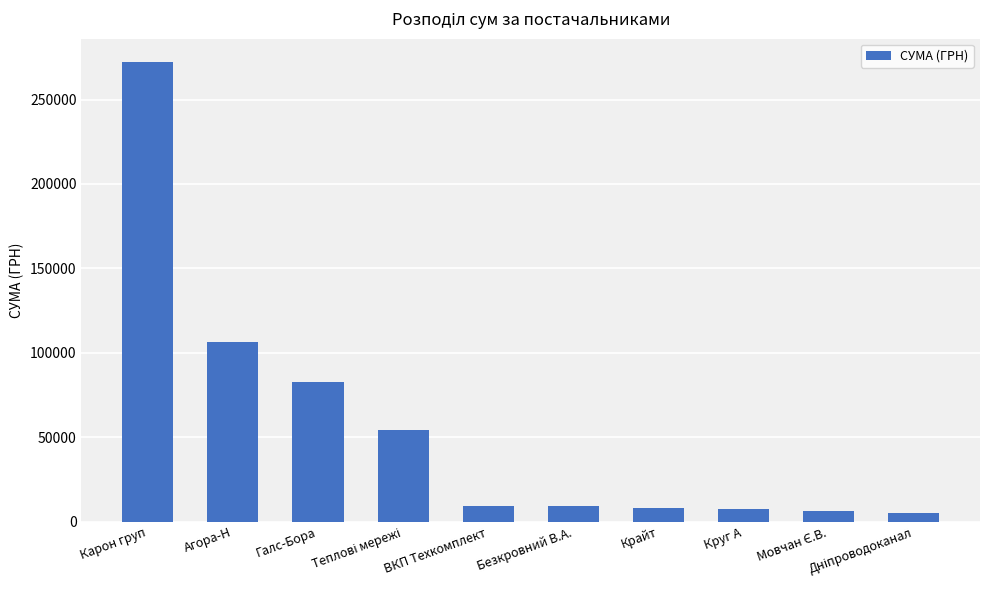

What is the maximum value shown in the chart?

272422.2